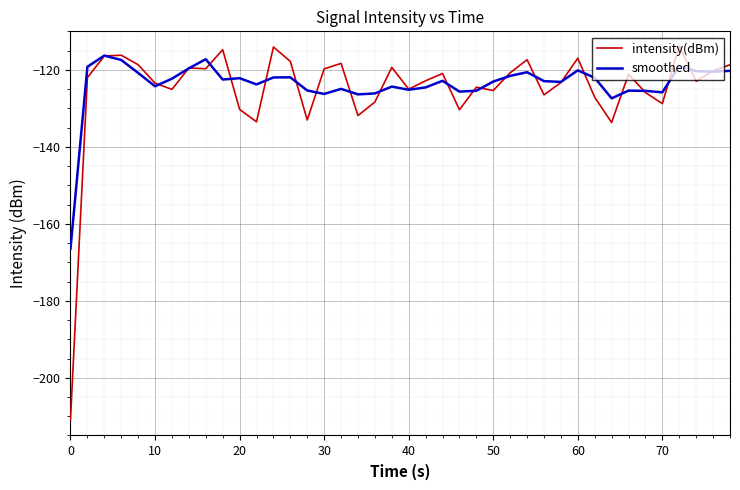

Which series has the largest range (max minus min)?

intensity(dBm)